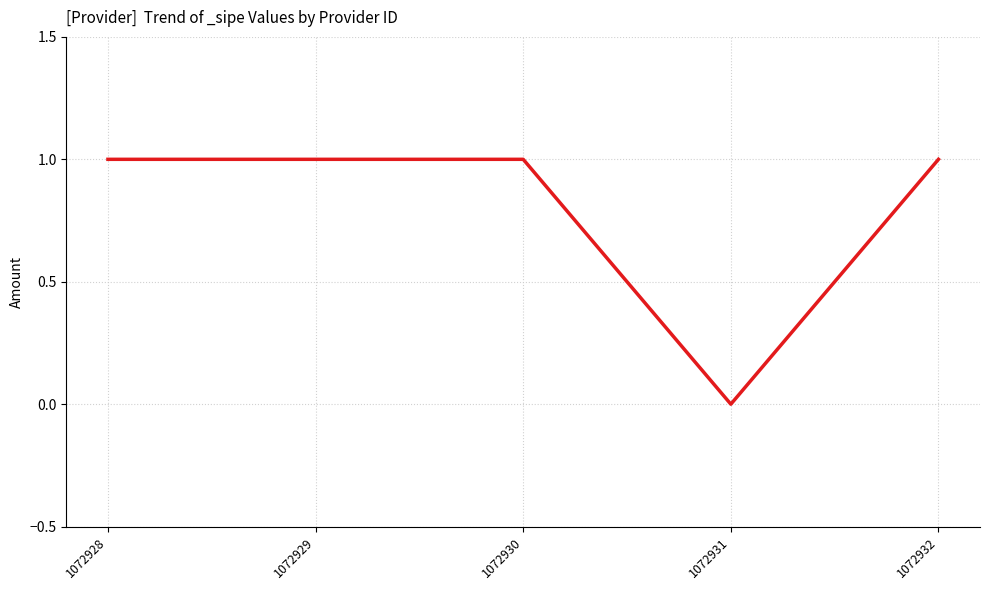

How many series are shown in this chart?

1